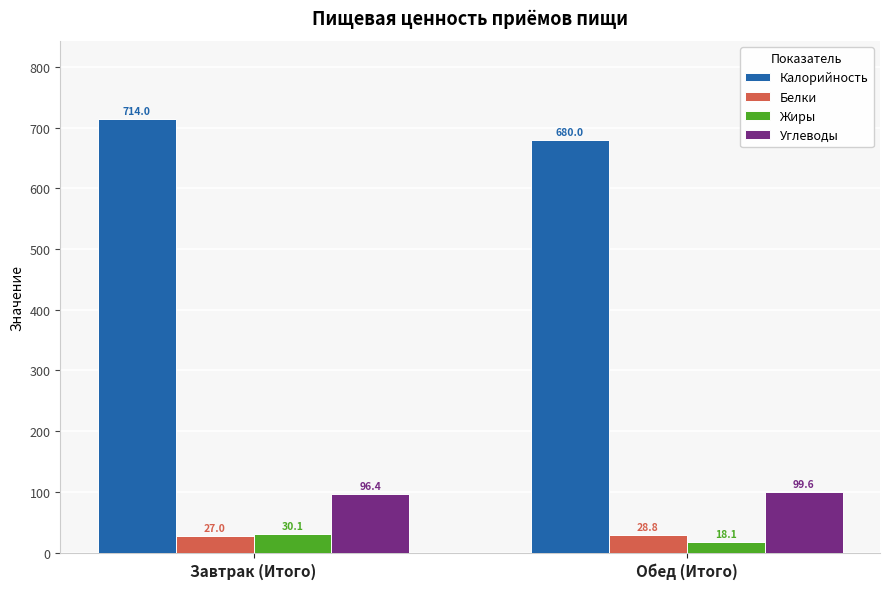

What is the value of the Углеводы bar at the 1st from the left?

96.4